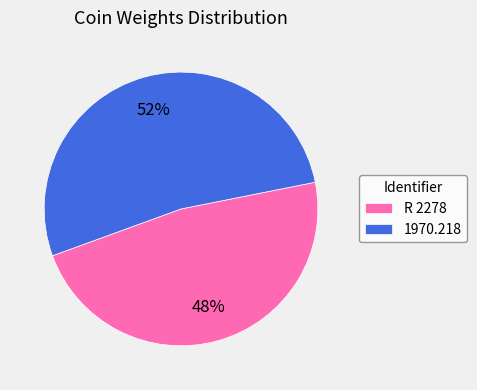

What is the ratio of the value at 1970.218 to the value at R 2278?

1.1